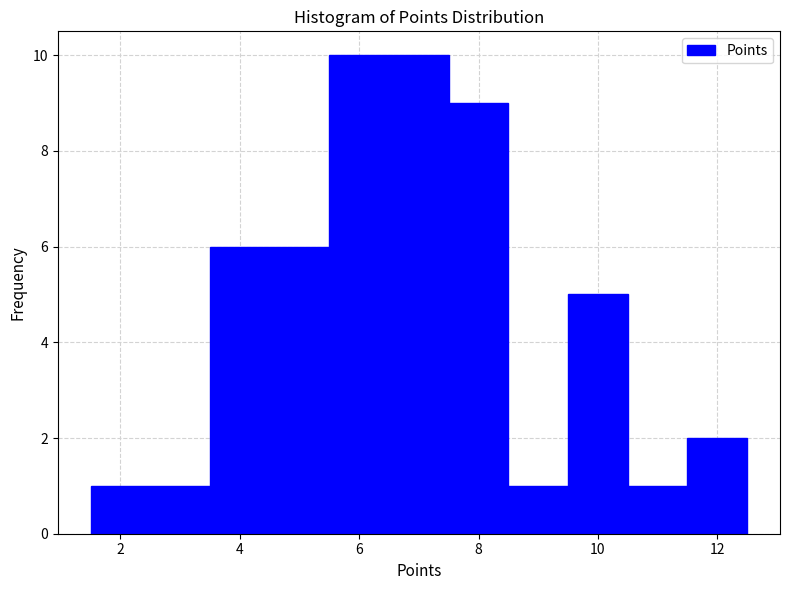

Reading left to right, list every bar in this chart as the range it spans on the x-axis followed by its height. Neither the bar edges nor the heights are printed on the chart, so give them approximately, as read against the axes.

1.5 to 3.5: 1
3.5 to 5.5: 6
5.5 to 7.5: 10
7.5 to 8.5: 9
8.5 to 9.5: 1
9.5 to 10.5: 5
10.5 to 11.5: 1
11.5 to 12.5: 2